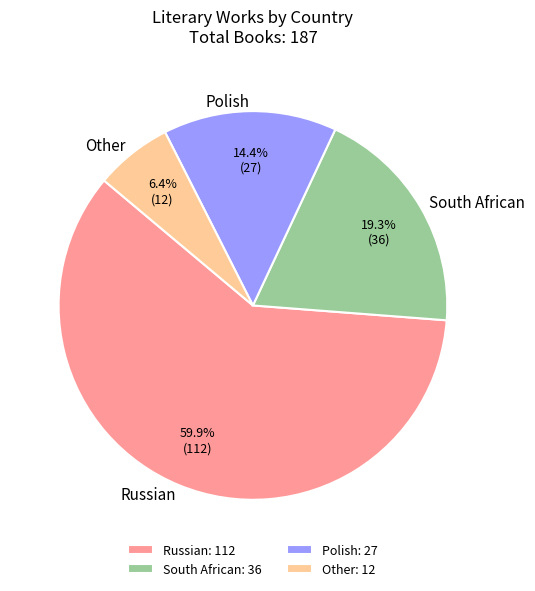

Which category has the smallest portion of the pie?

Other